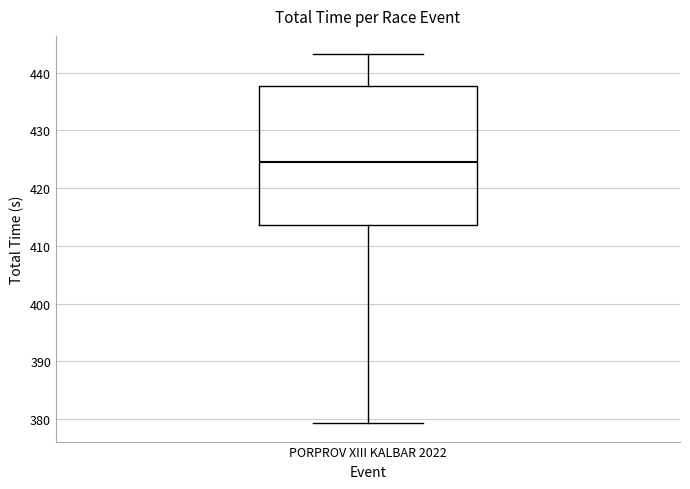

Transcribe this box plot: give where the median line is, the range the box spans, and where the two whiskers end, as read against the y-axis. The values are not printed on the chart, so give them approximately, as read against the axis.

median 425, box 414 to 438, whiskers 379 to 443